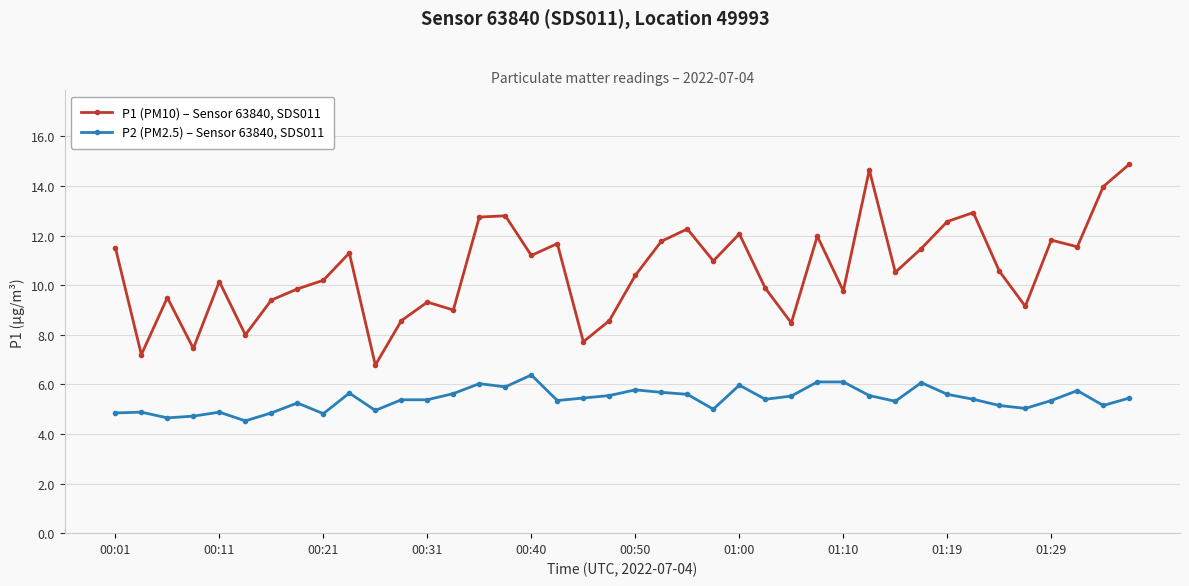

What is the average value of the P1 (PM10) – Sensor 63840, SDS011 series?

10.6